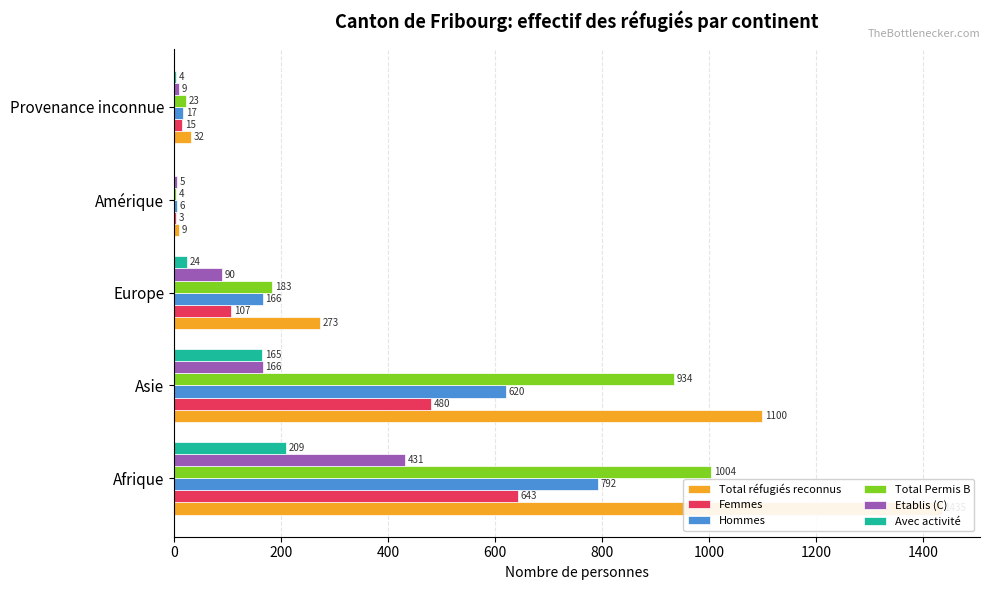

What is the difference between the maximum and second lowest values in the Femmes series?

628